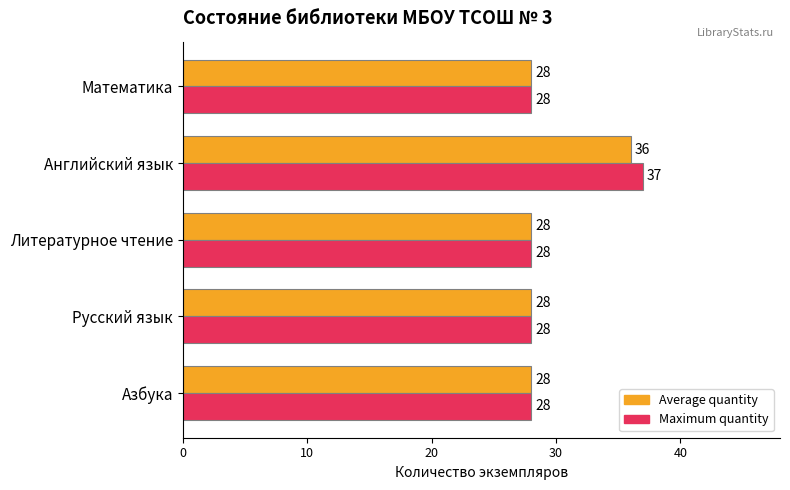

What are all the series names shown in the legend?

Average quantity, Maximum quantity